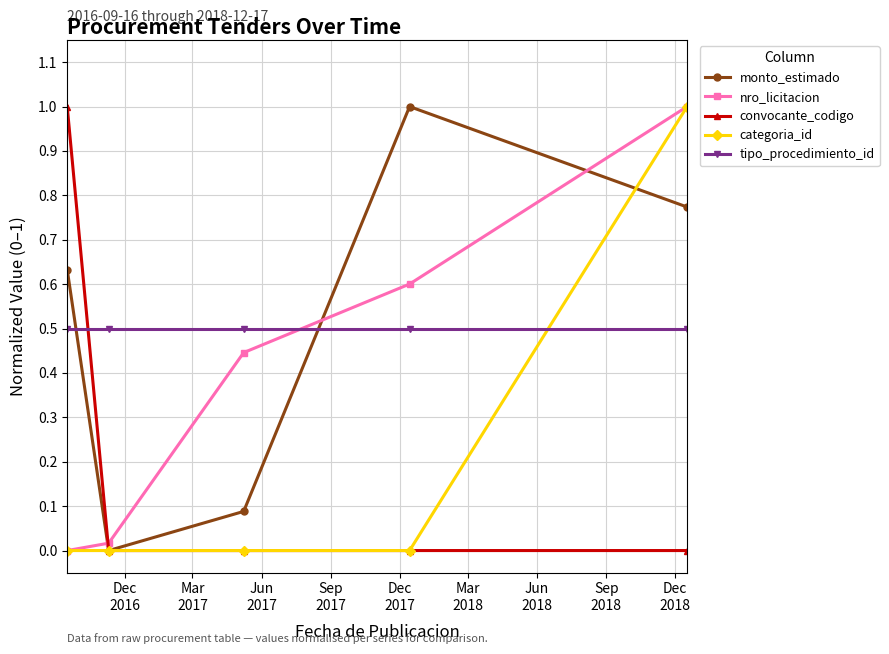

Does the chart have visible grid lines?

Yes